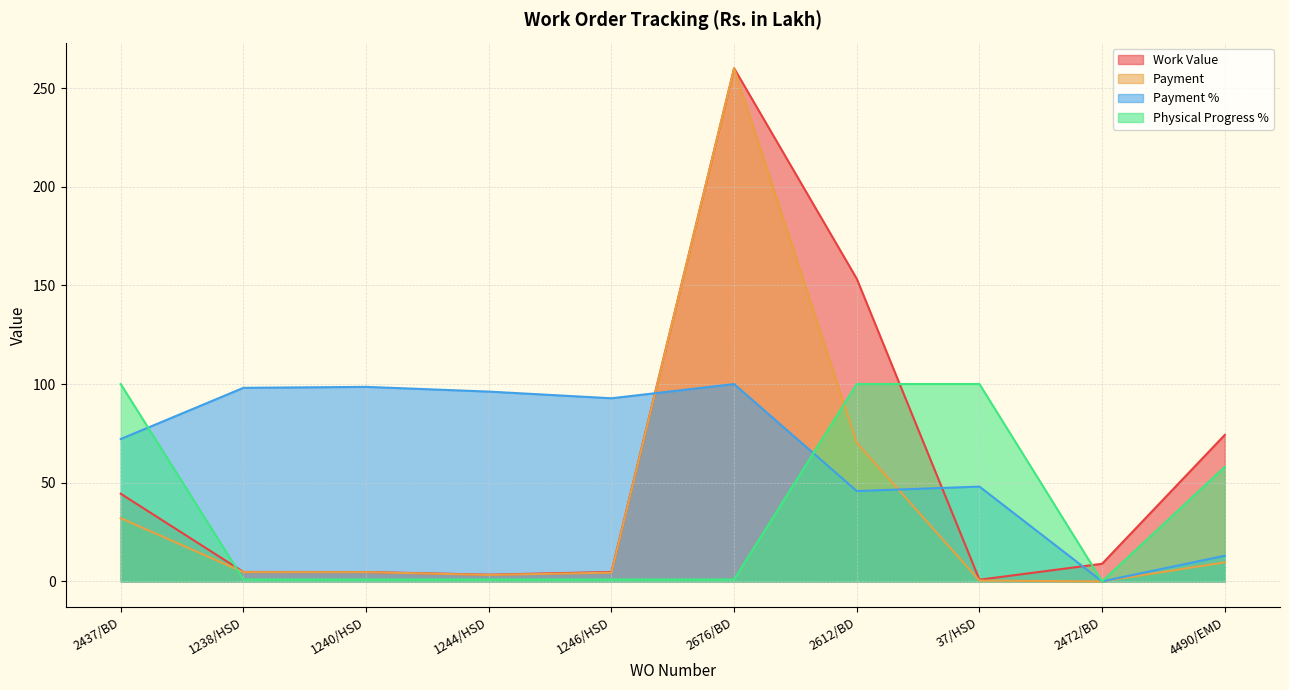

Reading left to right, transcribe all the data shown in this chart.

Work Value: 2437/BD=44.4	1238/HSD=4.8	1240/HSD=4.7	1244/HSD=3.4	1246/HSD=4.8	2676/BD=260.0	2612/BD=153.3	37/HSD=0.8	2472/BD=8.9	4490/EMD=74.2
Payment: 2437/BD=32.0	1238/HSD=4.7	1240/HSD=4.7	1244/HSD=3.3	1246/HSD=4.4	2676/BD=259.9	2612/BD=70.2	37/HSD=0.4	2472/BD=0.0	4490/EMD=9.6
Payment %: 2437/BD=72.1	1238/HSD=98.1	1240/HSD=98.6	1244/HSD=96.2	1246/HSD=92.8	2676/BD=100.0	2612/BD=45.8	37/HSD=48.0	2472/BD=0.0	4490/EMD=13.0
Physical Progress %: 2437/BD=100.0	1238/HSD=1.0	1240/HSD=1.0	1244/HSD=1.0	1246/HSD=1.0	2676/BD=1.0	2612/BD=100.0	37/HSD=100.0	2472/BD=0.0	4490/EMD=58.0